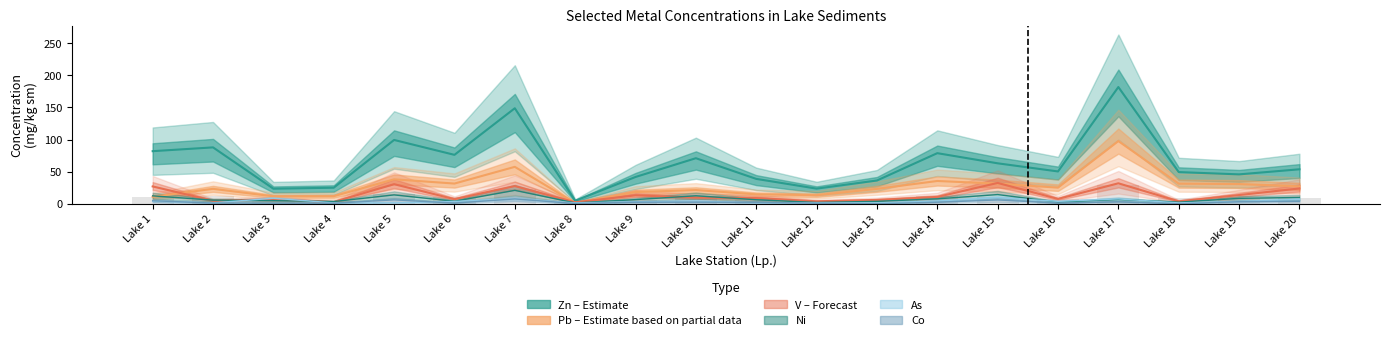

Which series has the largest total across all categories?

Zn